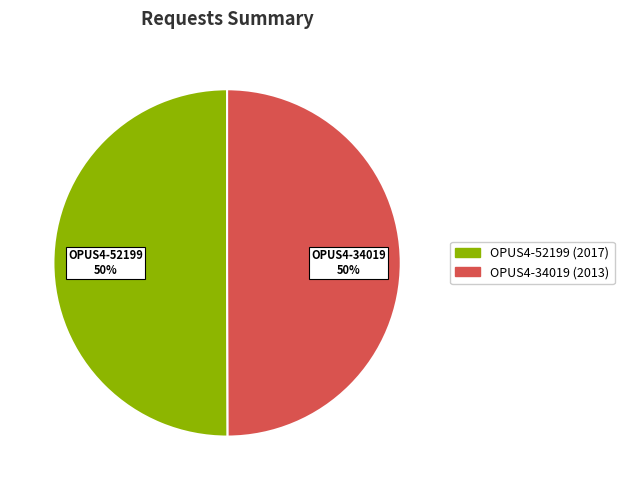

True or false: OPUS4-34019 accounts for 43% of the total.

False